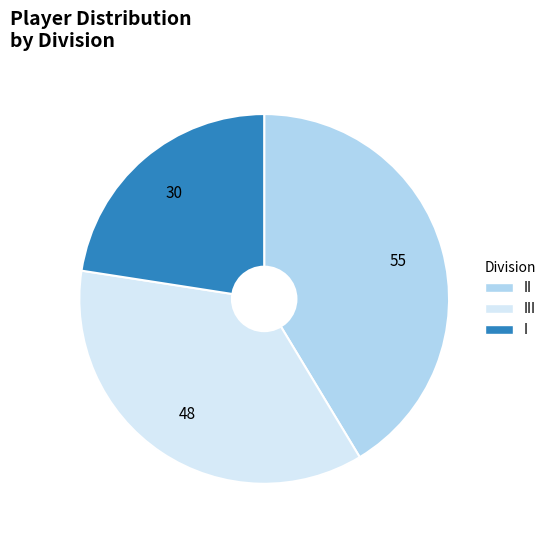

Is there a majority slice in this chart?

No